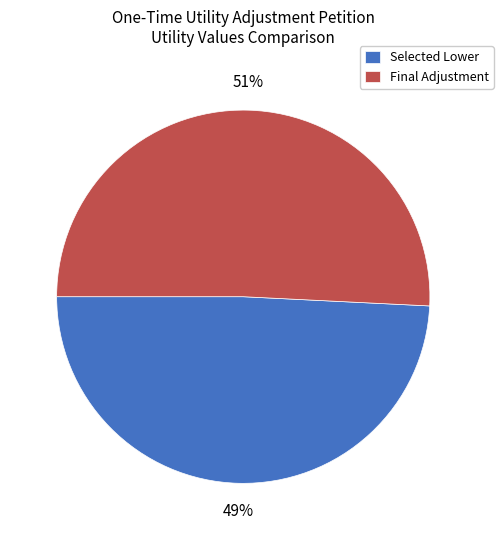

To the nearest percent, what is the combined percentage of Final Adjustment and Selected Lower?

100%